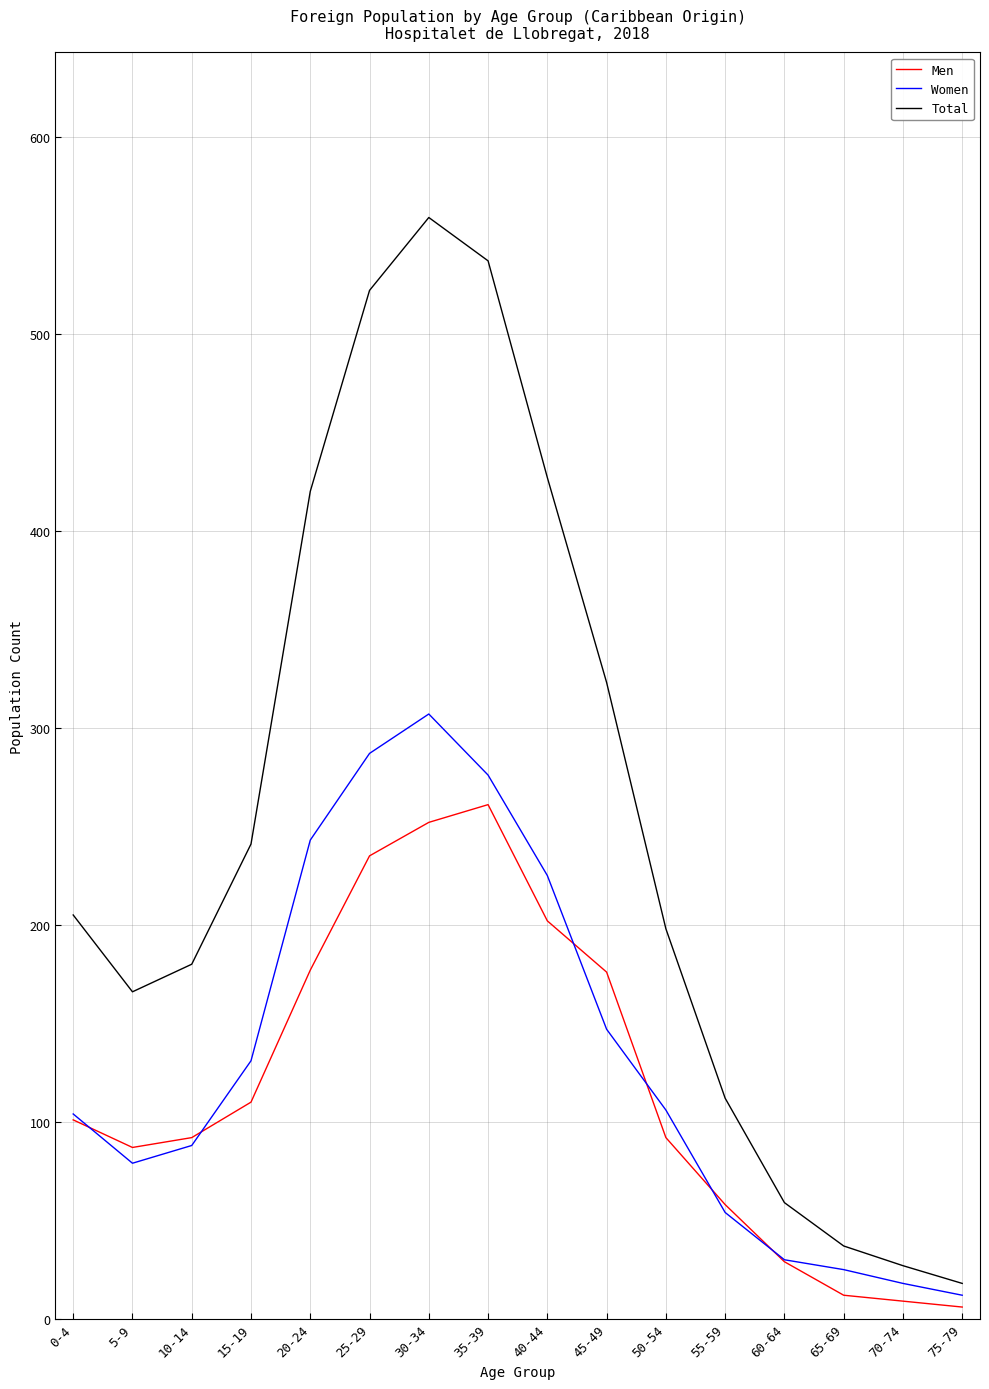

Where is Women nearest to the value 159?

45-49